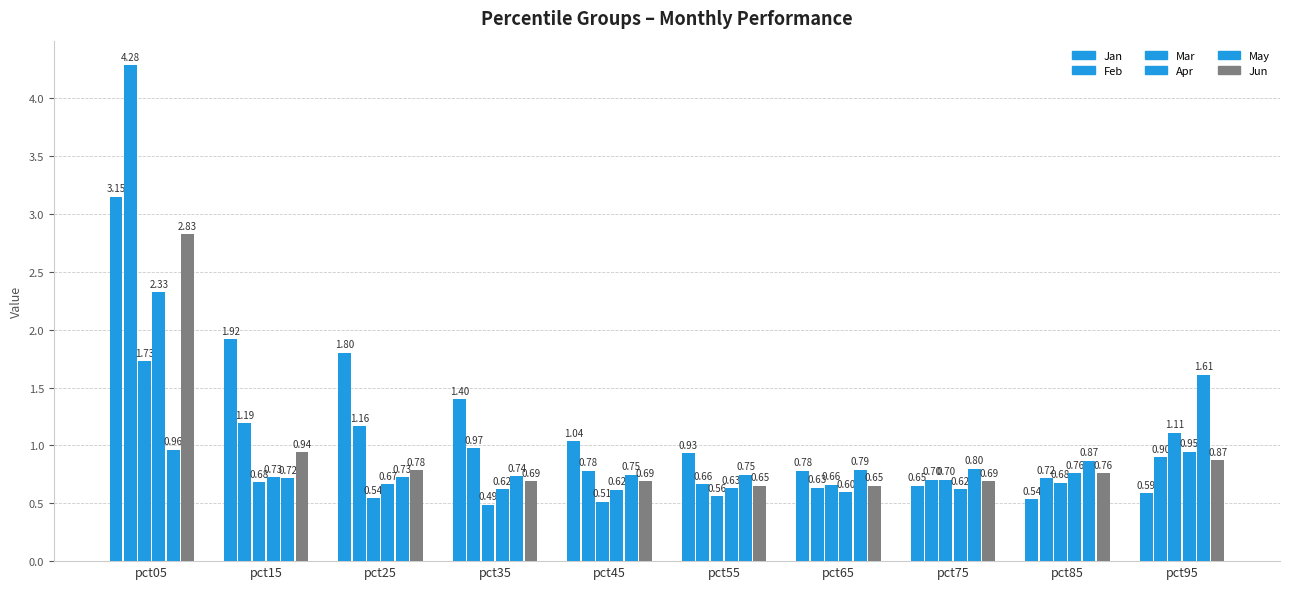

How many groups of bars are there?

10